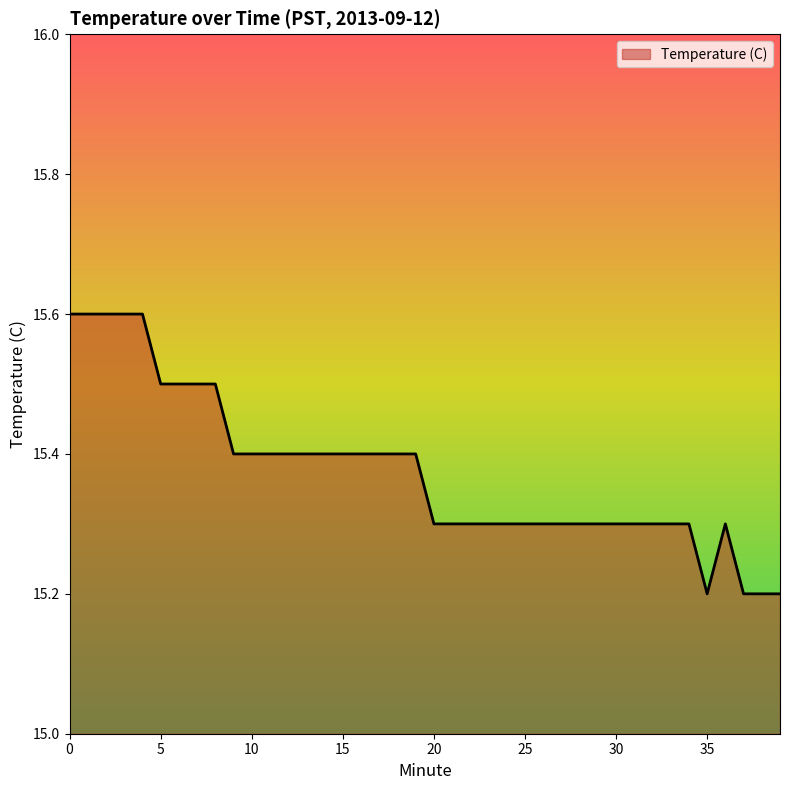

What is the difference between the maximum and minimum values?

0.4